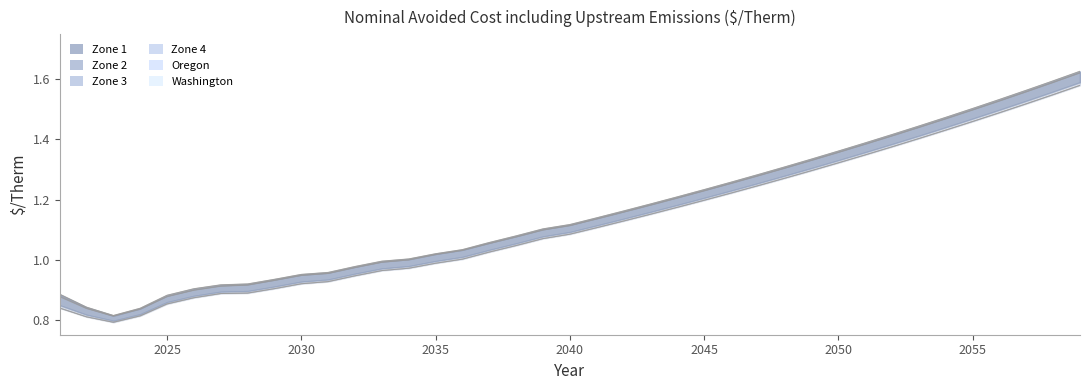

At 2037, list the series in order from smallest to largest.

Zone 4, Oregon, Zone 2, Zone 3, Washington, Zone 1